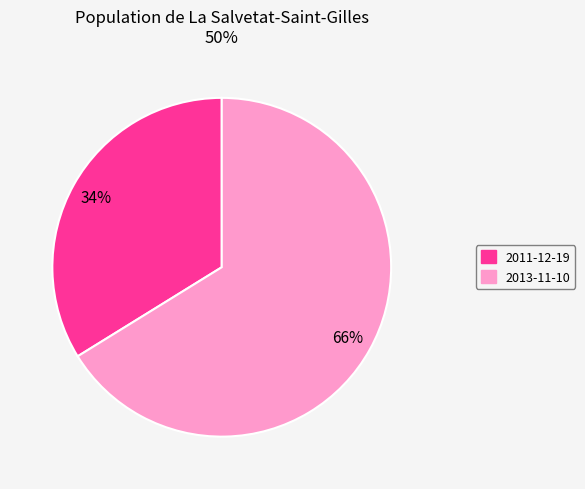

Rank the categories by value from lowest to highest.

2011-12-19, 2013-11-10